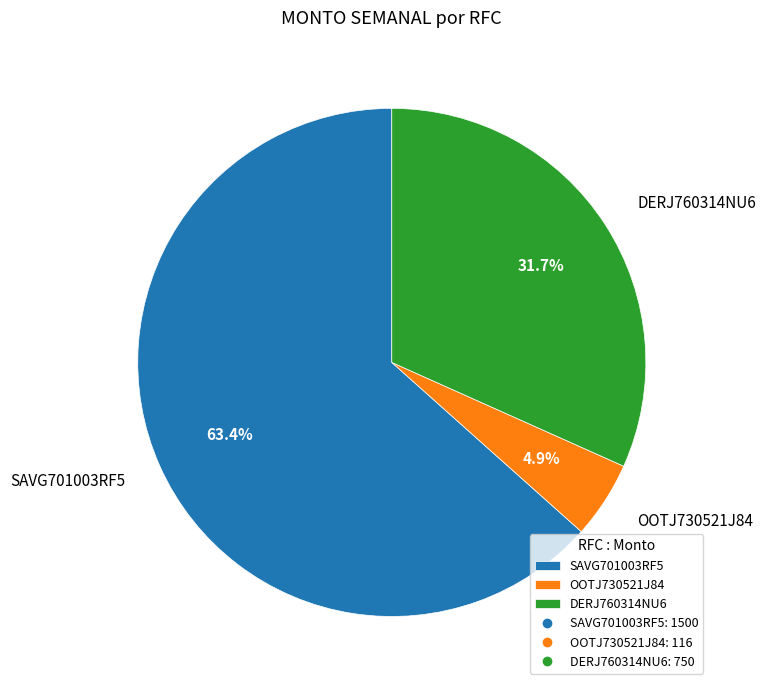

Which slice represents more than half of the pie?

SAVG701003RF5